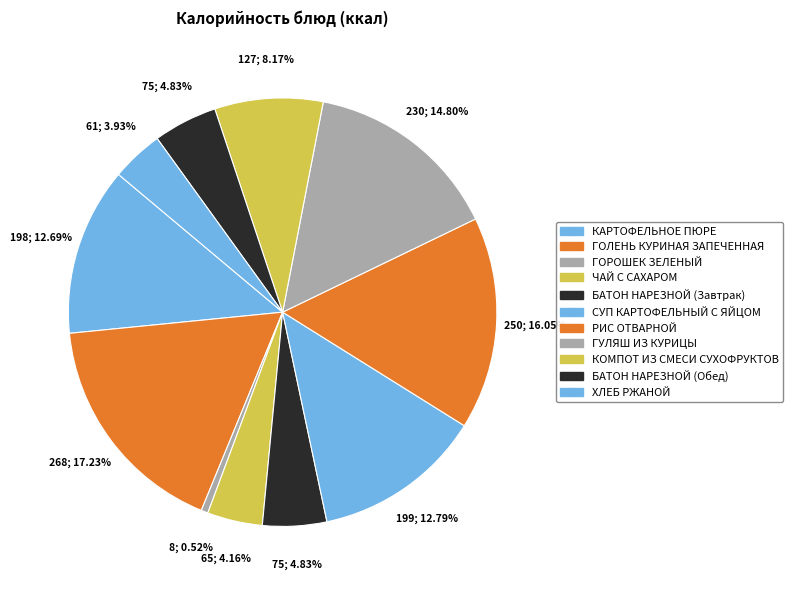

Between БАТОН НАРЕЗНОЙ (Обед) and СУП КАРТОФЕЛЬНЫЙ С ЯЙЦОМ, which is larger?

СУП КАРТОФЕЛЬНЫЙ С ЯЙЦОМ